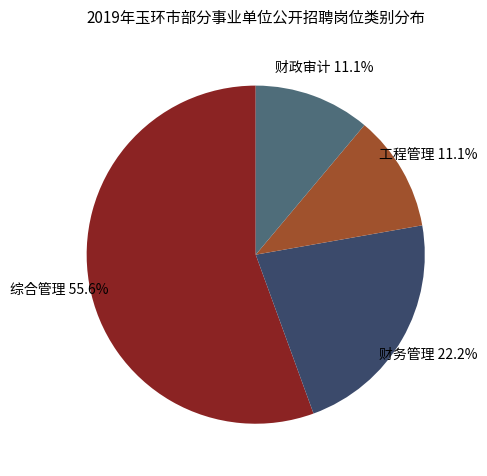

How many segments does this pie chart have?

4